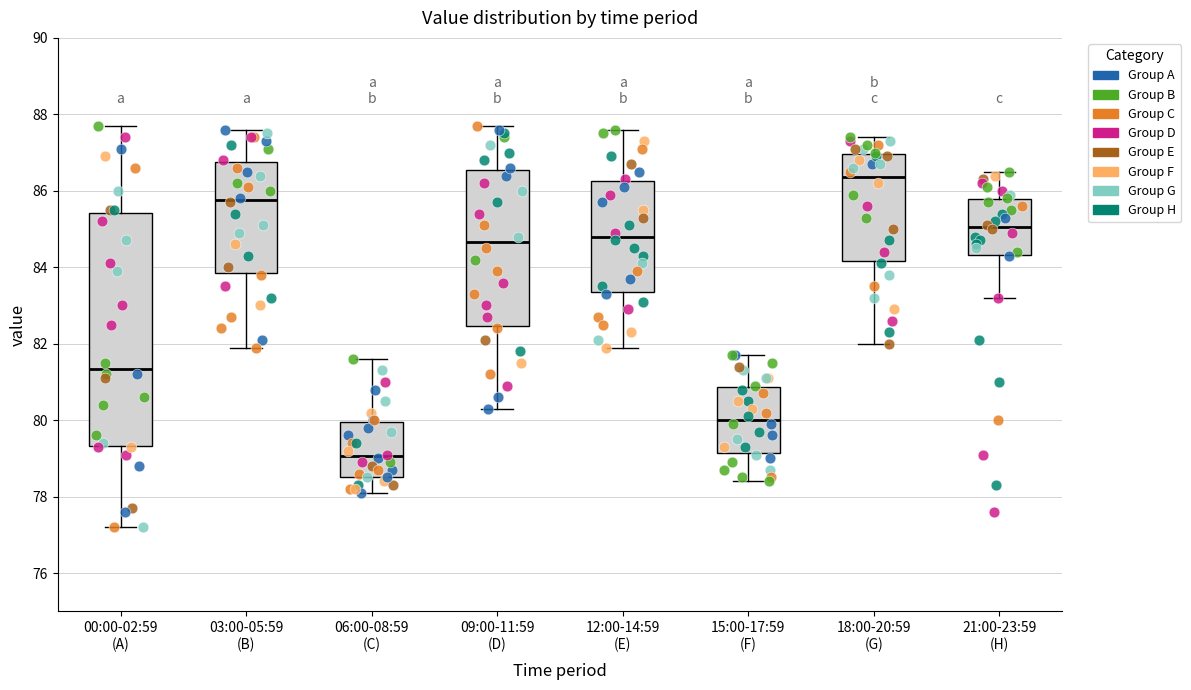

Which box's median line is the highest?

18:00-20:59 (G)